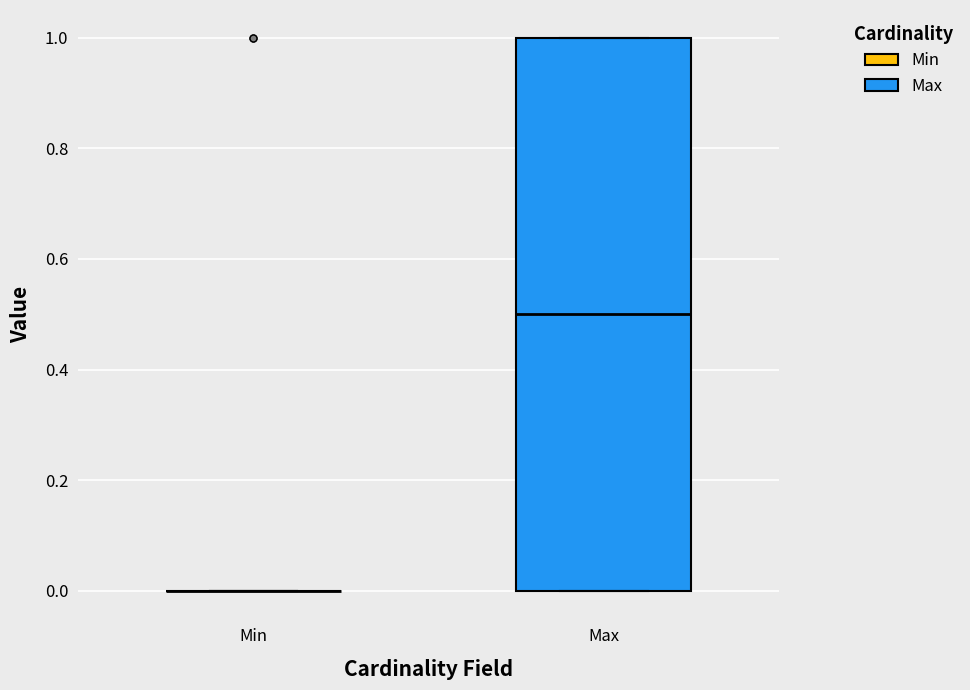

Reading left to right, read every box against the y-axis: the position of its median line, the range the box covers, and the ends of its whiskers. The values are not printed on the chart, so give them approximately, as read against the axis.

Min: box collapsed to a line at 0.0, whiskers 0.0 to 0.0
Max: median 0.5, box 0.0 to 1.0, whiskers 0.0 to 1.0